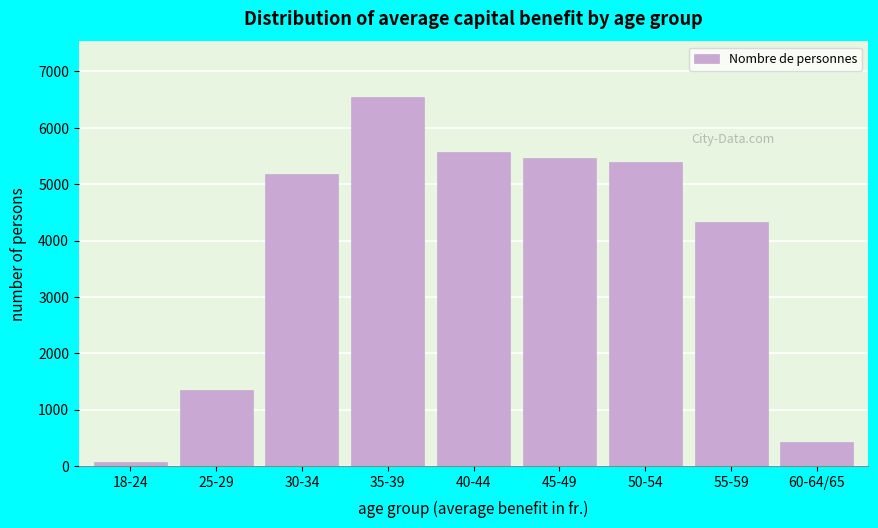

Reading left to right, what are all the values shown in this chart?

18-24=68	25-29=1342	30-34=5180	35-39=6552	40-44=5566	45-49=5461	50-54=5399	55-59=4326	60-64/65=423